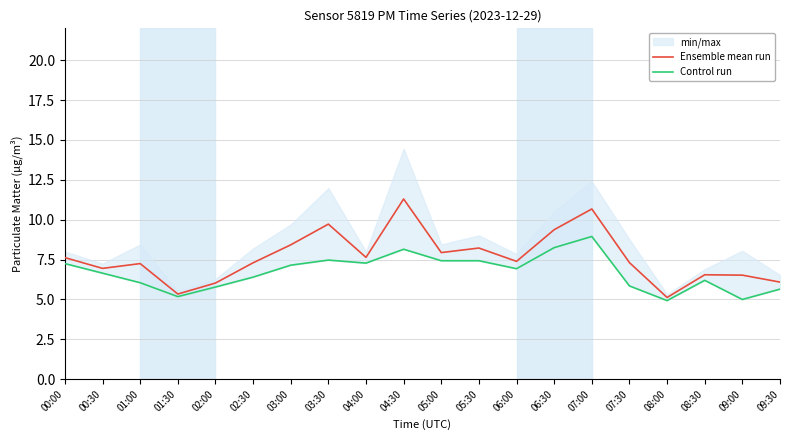

What is the difference between the Control run values at 03:30 and 06:00?

0.5